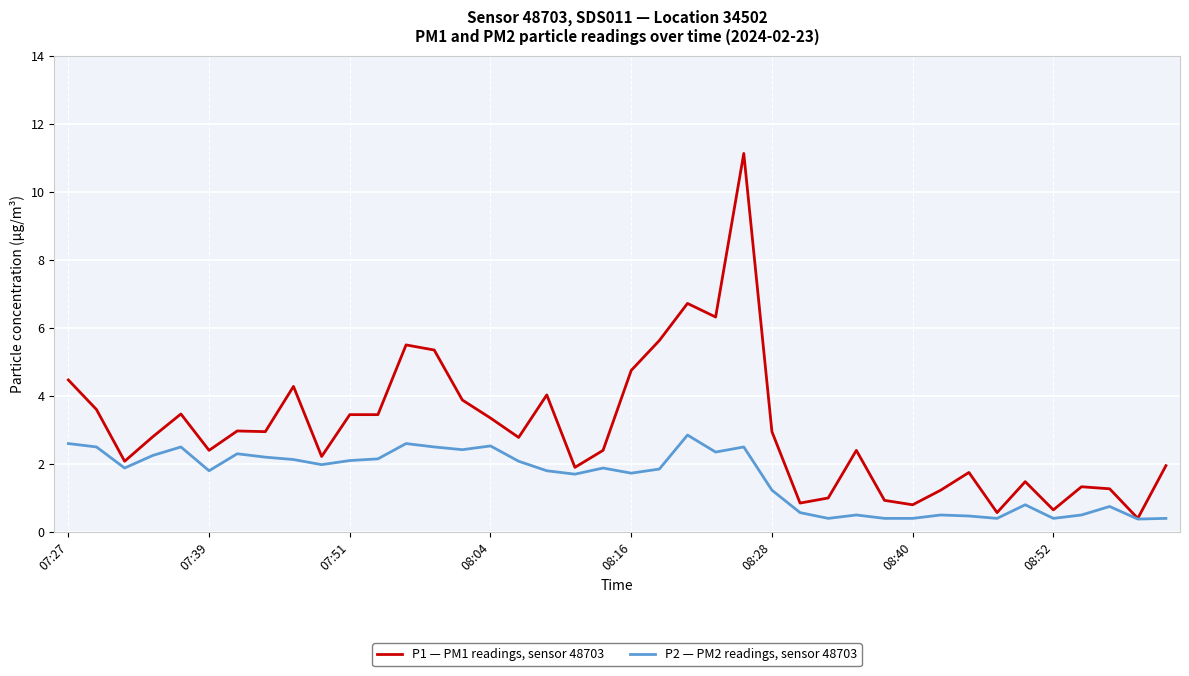

What is the smallest value displayed?

0.4